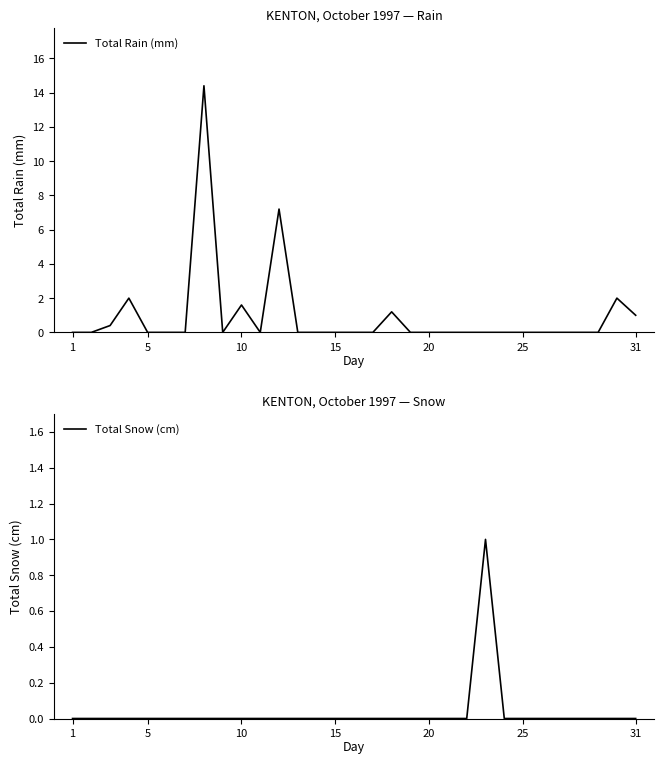

What is the highest value of the Total Rain (mm) series?

14.4